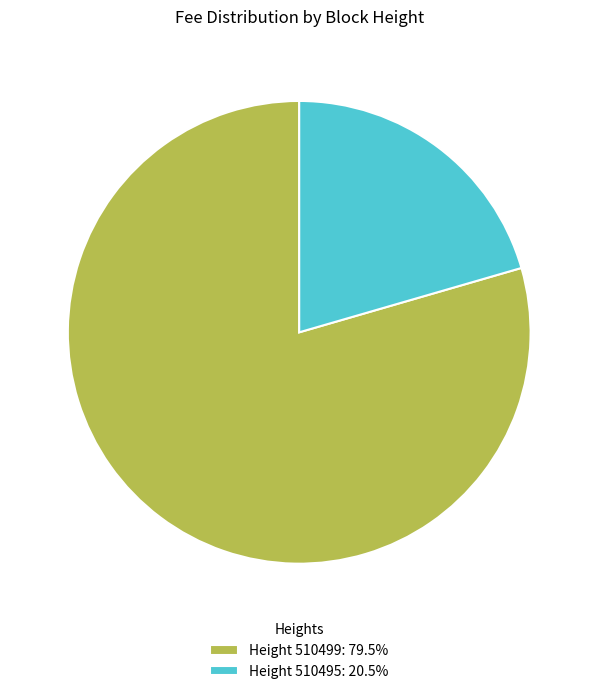

How many slices are in this pie chart?

2